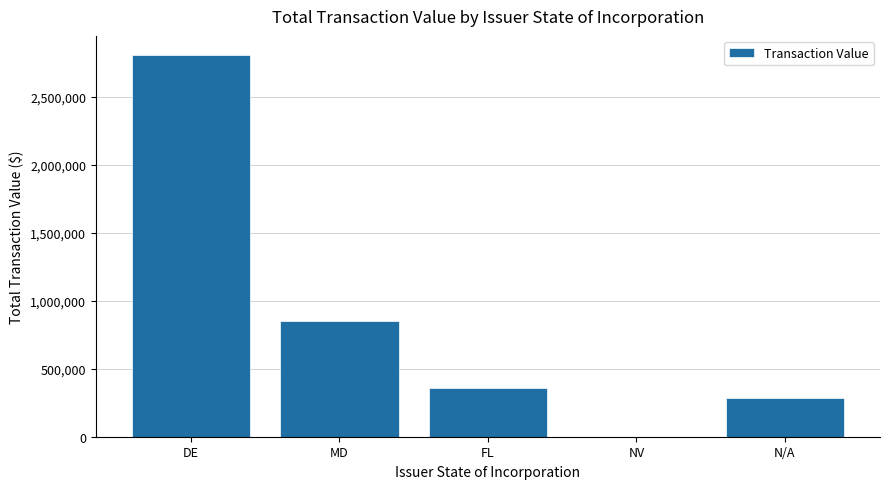

Are the bars horizontal?

No